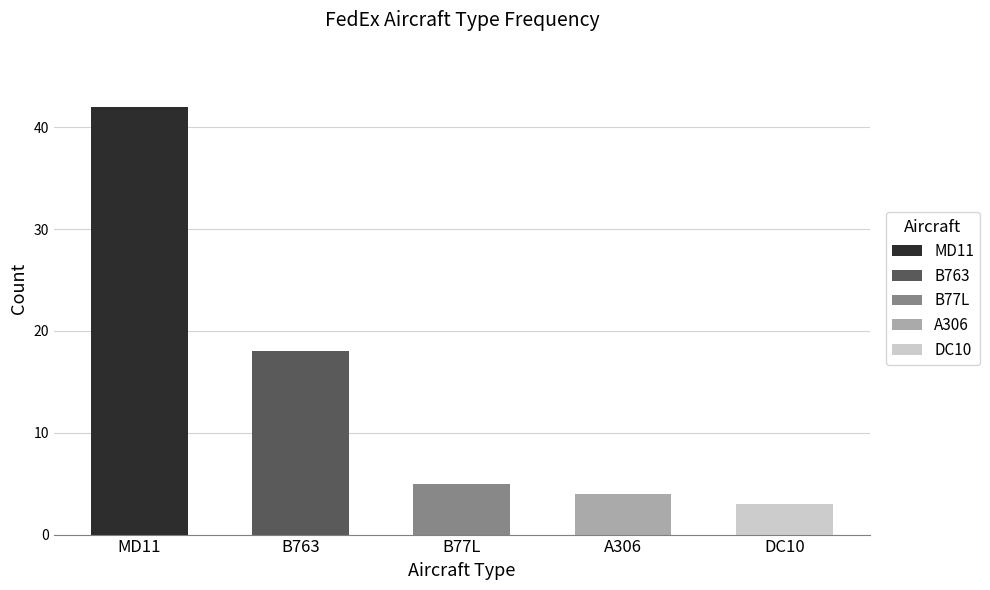

Does the chart contain any negative values?

No